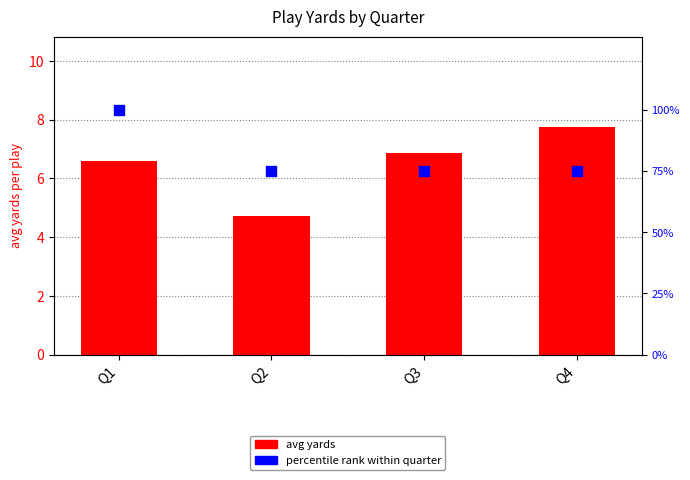

What are all the series names shown in the legend?

avg yards, percentile rank within quarter